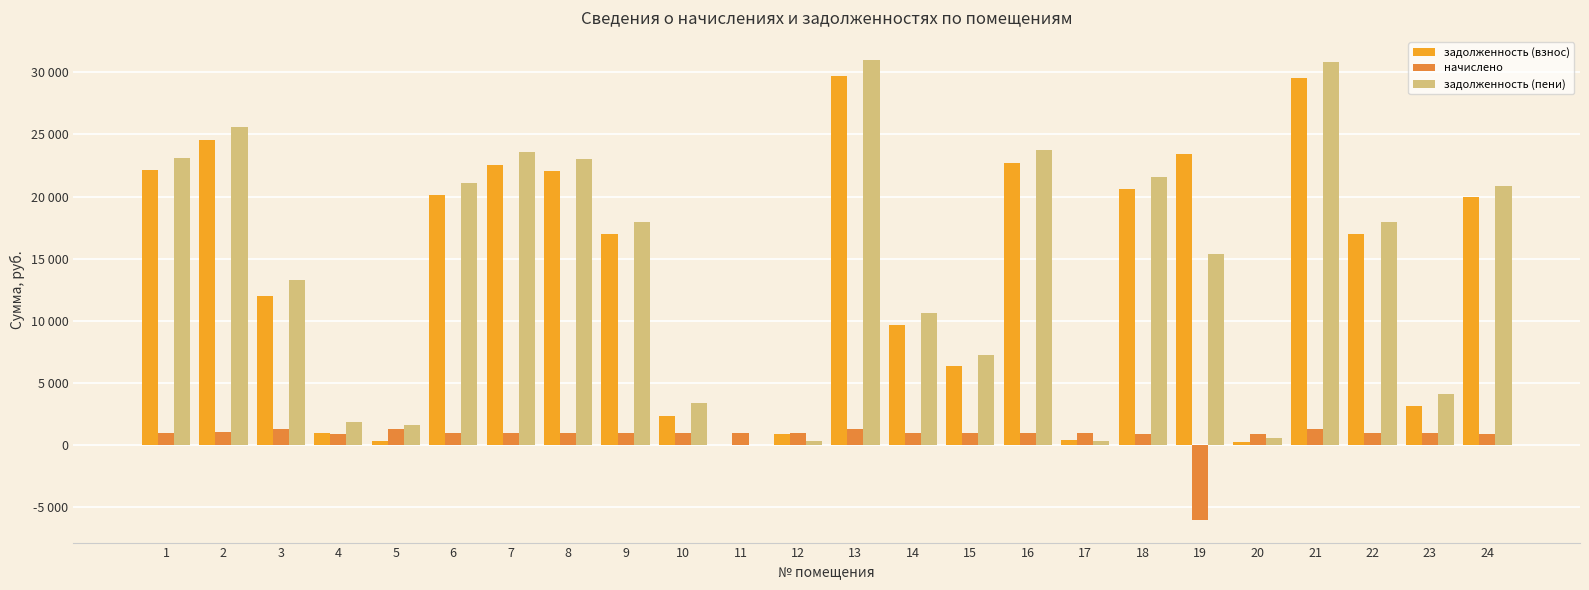

What is the average value of the задолженность (пени) series?

14131.3